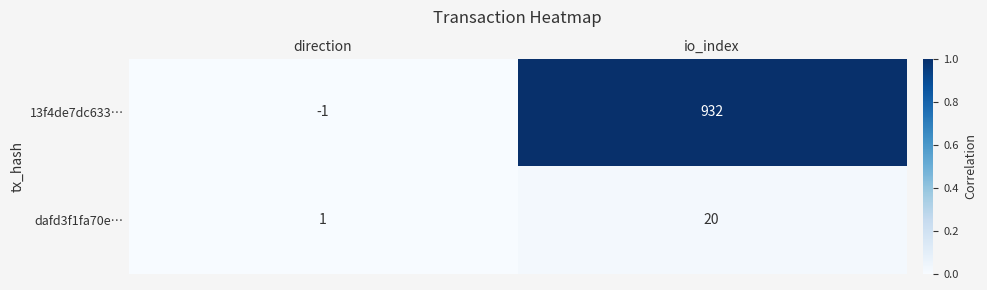

Which series has the largest total across all categories?

13f4de7dc633…